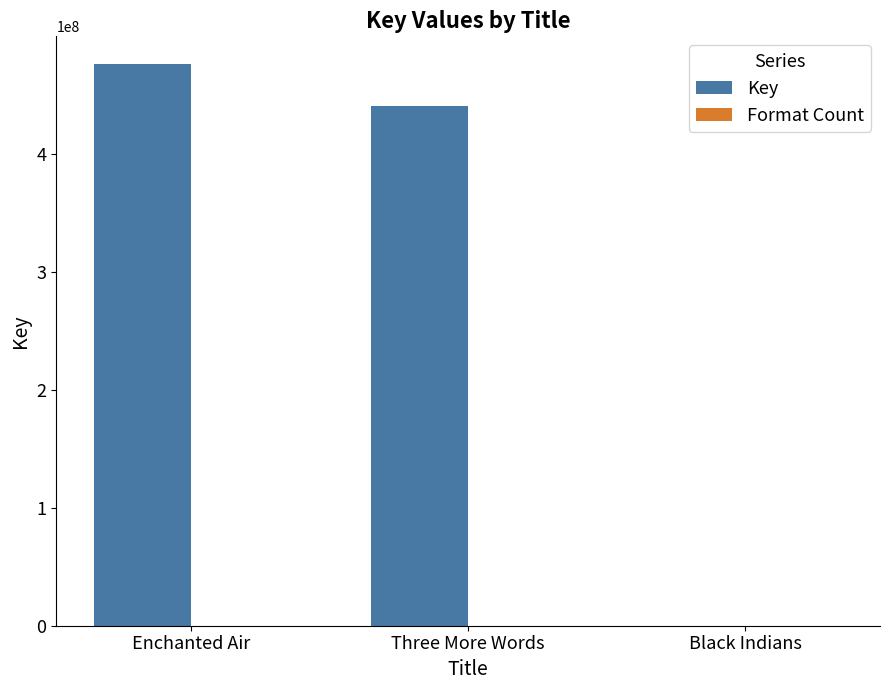

How many groups of bars are there?

3